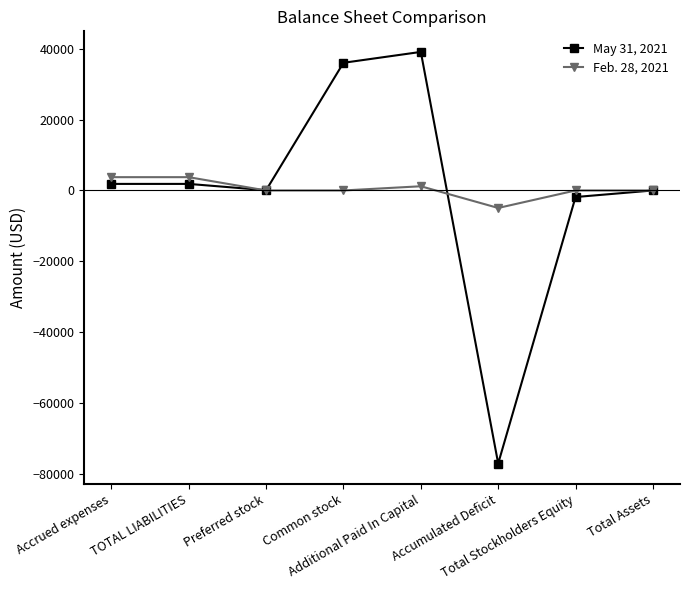

At Accumulated Deficit, list the series in order from smallest to largest.

May 31, 2021, Feb. 28, 2021